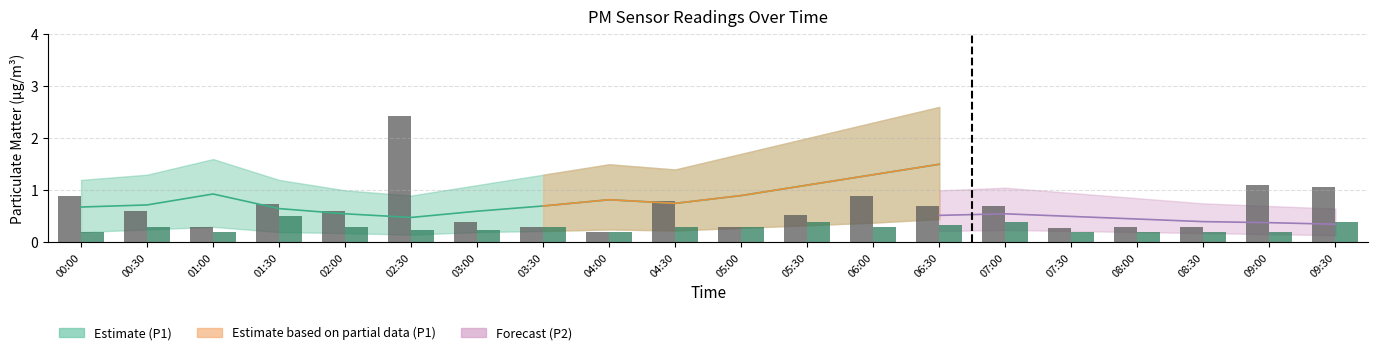

Reading left to right, transcribe all the data shown in this chart.

P1 (raw): 00:00=0.9	00:30=0.6	01:00=0.3	01:30=0.7	02:00=0.6	02:30=2.4	03:00=0.4	03:30=0.3	04:00=0.2	04:30=0.8	05:00=0.3	05:30=0.5	06:00=0.9	06:30=0.7	07:00=0.7	07:30=0.3	08:00=0.3	08:30=0.3	09:00=1.1	09:30=1.1
P2 (raw): 00:00=0.2	00:30=0.3	01:00=0.2	01:30=0.5	02:00=0.3	02:30=0.2	03:00=0.2	03:30=0.3	04:00=0.2	04:30=0.3	05:00=0.3	05:30=0.4	06:00=0.3	06:30=0.3	07:00=0.4	07:30=0.2	08:00=0.2	08:30=0.2	09:00=0.2	09:30=0.4